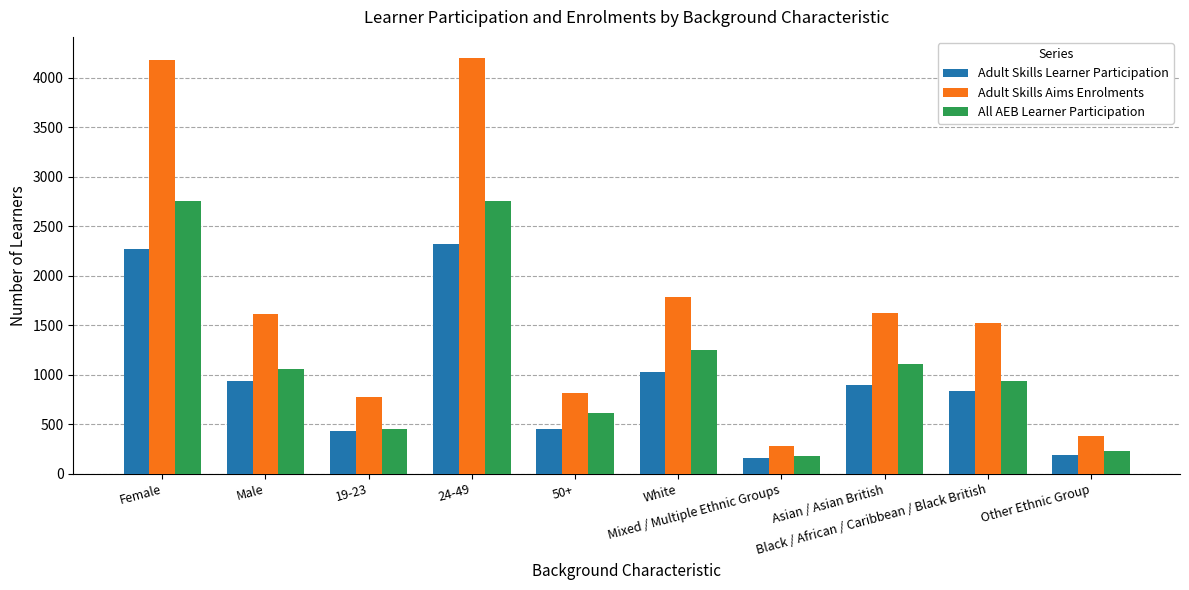

What are all the series names shown in the legend?

Adult Skills Learner Participation, Adult Skills Aims Enrolments, All AEB Learner Participation